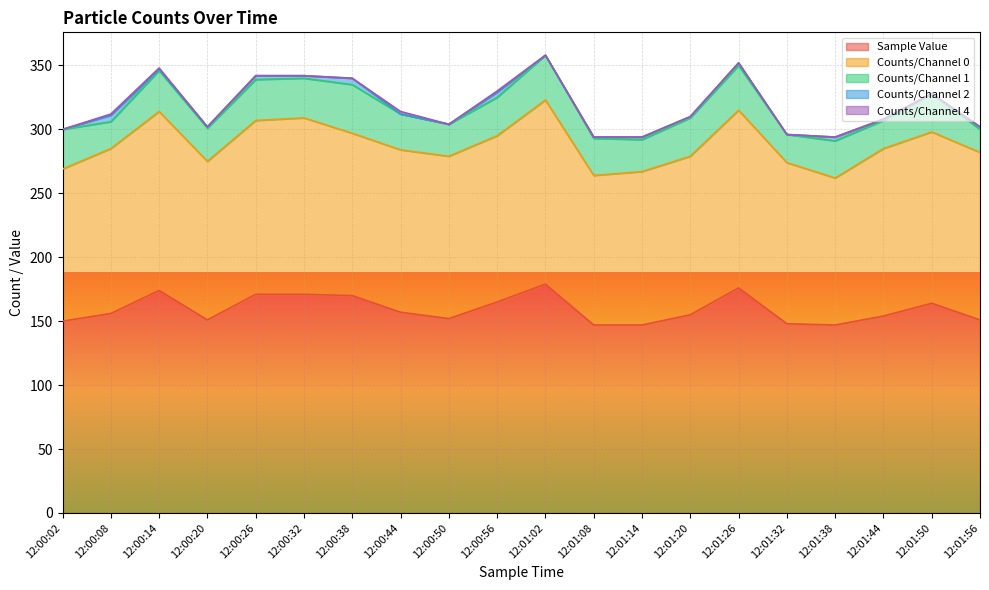

Reading left to right, list all the values displayed in this chart.

Sample Value: 12:00:02=150	12:00:08=156	12:00:14=174	12:00:20=151	12:00:26=171	12:00:32=171	12:00:38=170	12:00:44=157	12:00:50=152	12:00:56=165	12:01:02=179	12:01:08=147	12:01:14=147	12:01:20=155	12:01:26=176	12:01:32=148	12:01:38=147	12:01:44=154	12:01:50=164	12:01:56=151
Counts/Channel 0: 12:00:02=119	12:00:08=129	12:00:14=140	12:00:20=124	12:00:26=136	12:00:32=138	12:00:38=127	12:00:44=127	12:00:50=127	12:00:56=130	12:01:02=144	12:01:08=117	12:01:14=120	12:01:20=124	12:01:26=139	12:01:32=126	12:01:38=115	12:01:44=131	12:01:50=134	12:01:56=131
Counts/Channel 1: 12:00:02=31	12:00:08=21	12:00:14=32	12:00:20=26	12:00:26=32	12:00:32=31	12:00:38=38	12:00:44=28	12:00:50=25	12:00:56=30	12:01:02=35	12:01:08=29	12:01:14=25	12:01:20=30	12:01:26=35	12:01:32=22	12:01:38=29	12:01:44=22	12:01:50=30	12:01:56=18
Counts/Channel 2: 12:00:02=0	12:00:08=5	12:00:14=1	12:00:20=1	12:00:26=3	12:00:32=2	12:00:38=5	12:00:44=0	12:00:50=0	12:00:56=4	12:01:02=0	12:01:08=1	12:01:14=2	12:01:20=1	12:01:26=2	12:01:32=0	12:01:38=3	12:01:44=1	12:01:50=0	12:01:56=2
Counts/Channel 4: 12:00:02=0	12:00:08=1	12:00:14=1	12:00:20=0	12:00:26=0	12:00:32=0	12:00:38=0	12:00:44=2	12:00:50=0	12:00:56=1	12:01:02=0	12:01:08=0	12:01:14=0	12:01:20=0	12:01:26=0	12:01:32=0	12:01:38=0	12:01:44=0	12:01:50=0	12:01:56=0